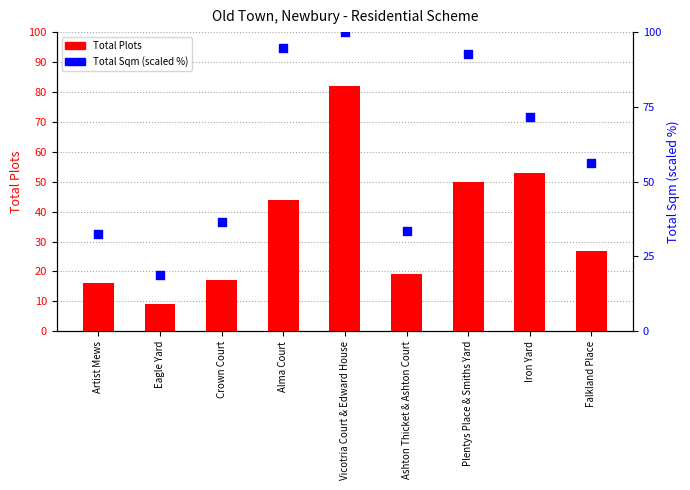

What is the total value across all series at Falkland Place?

83.4